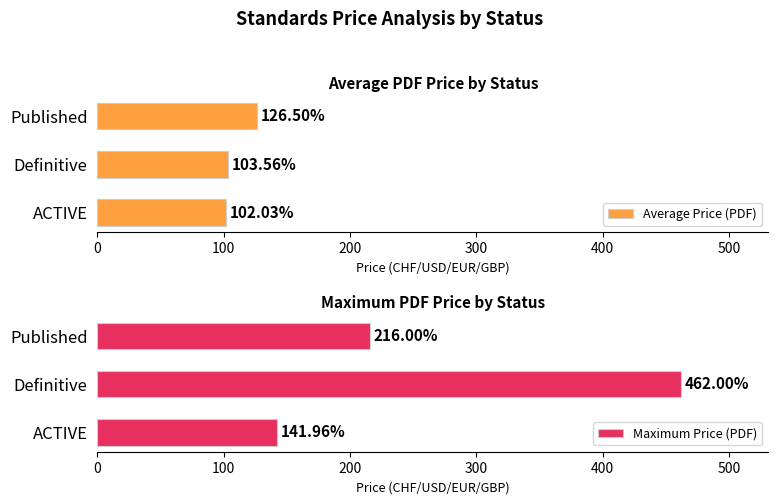

List the labels in order of Average Price (PDF) value, smallest first.

ACTIVE, Definitive, Published